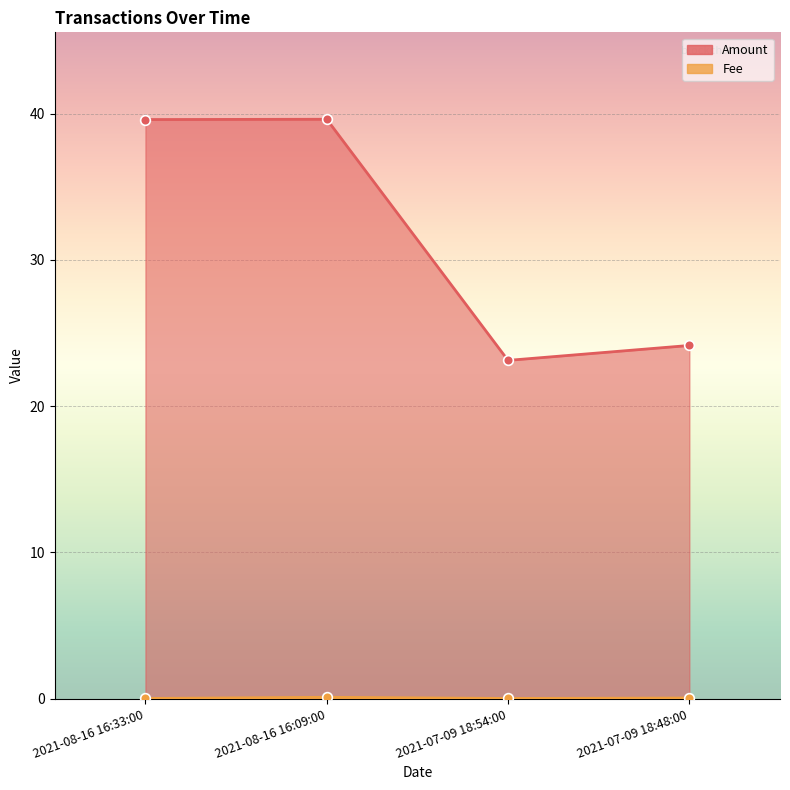

Where is Amount nearest to the value 31?

2021-07-09 18:48:00